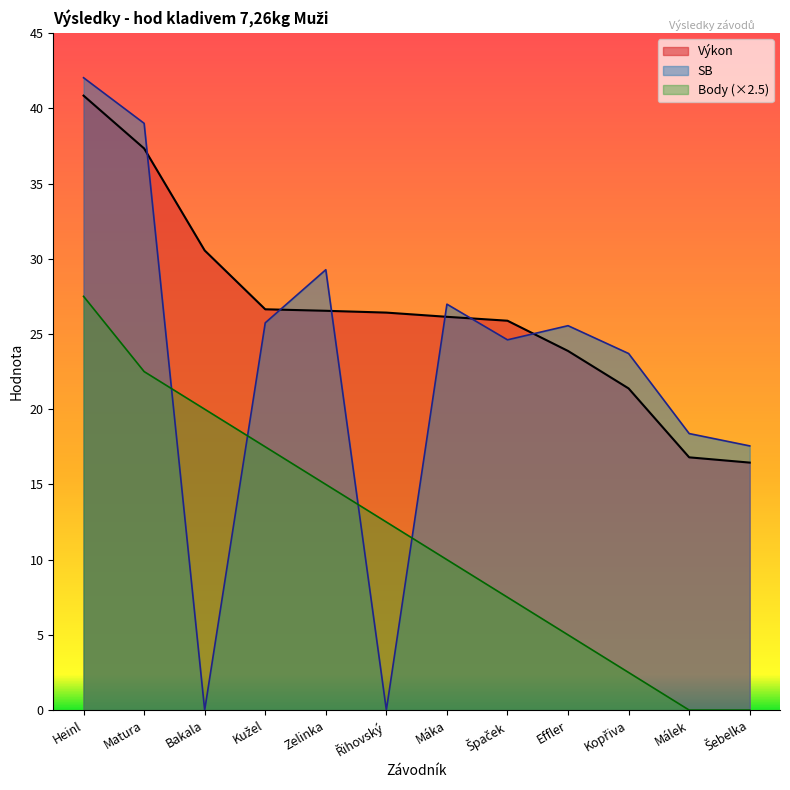

How many data points in Body are less than 12?

6